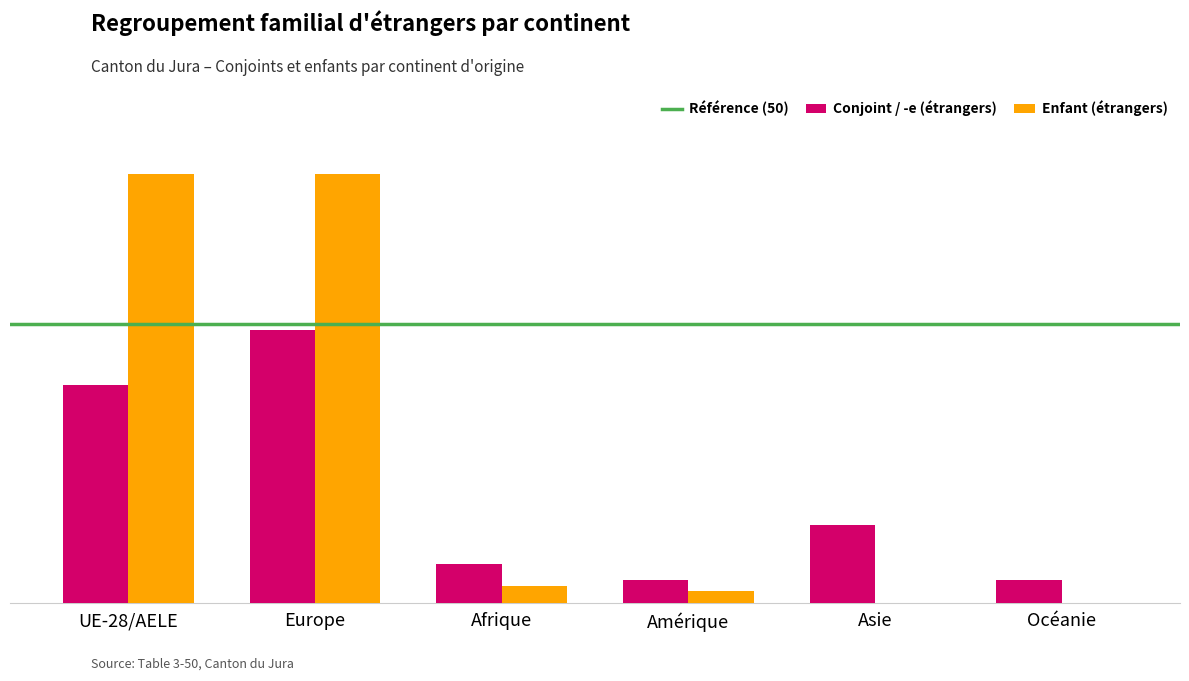

Reading left to right, what are all the values shown in this chart?

Conjoint / -e (étrangers): UE-28/AELE=39	Europe=49	Afrique=7	Amérique=4	Asie=14	Océanie=4
Enfant (étrangers): UE-28/AELE=77	Europe=77	Afrique=3	Amérique=2	Asie=0	Océanie=0